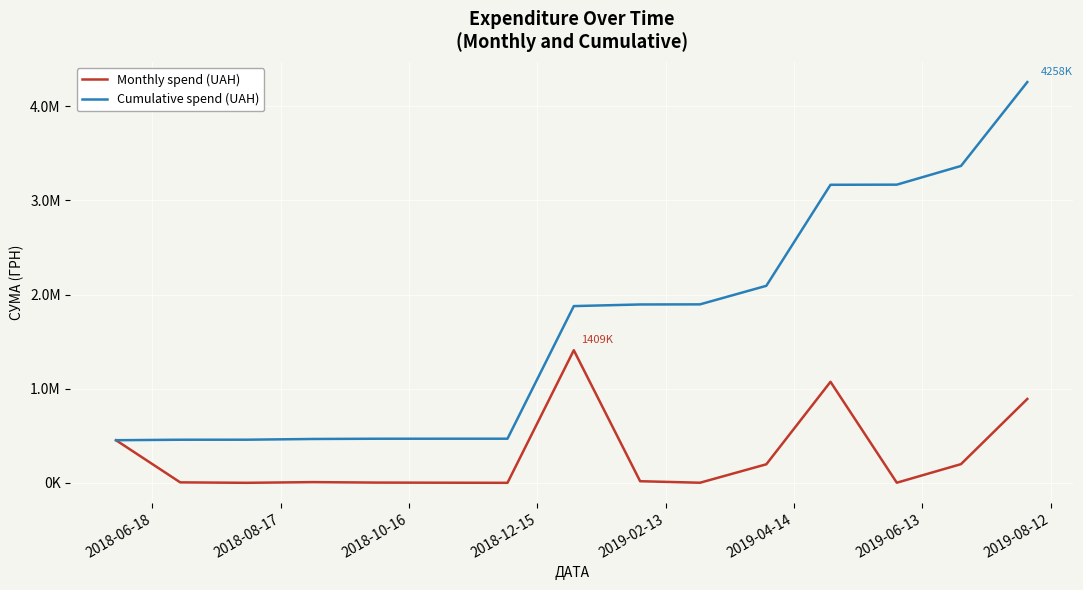

Which series has the largest total across all categories?

Cumulative spend (UAH)